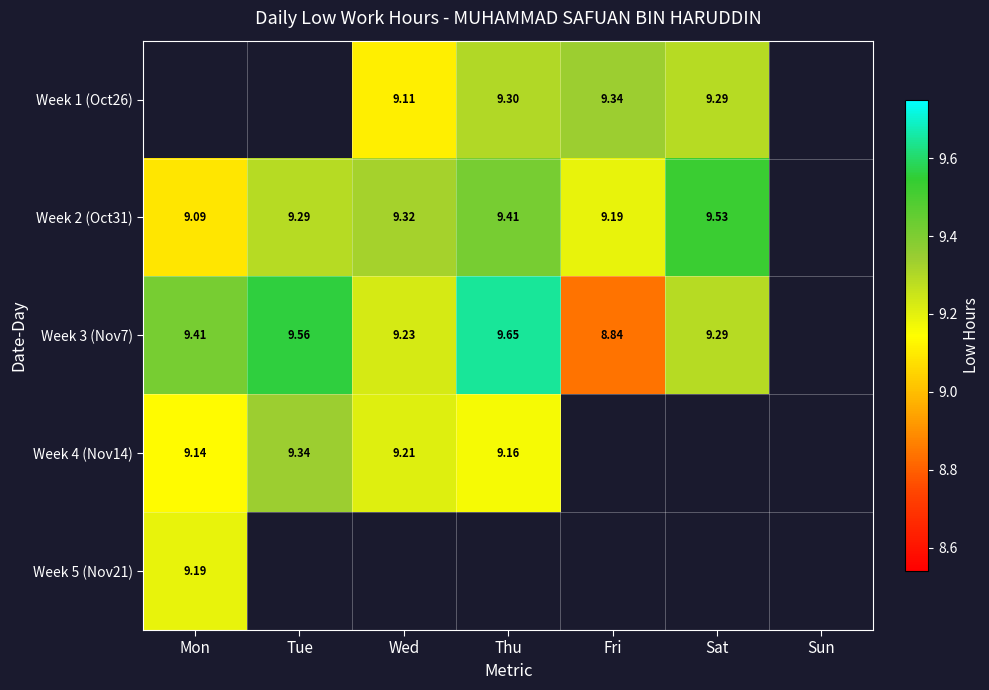

Rank the series at Wed from lowest to highest value.

Week 1 (Oct26), Week 4 (Nov14), Week 3 (Nov7), Week 2 (Oct31), Week 5 (Nov21)